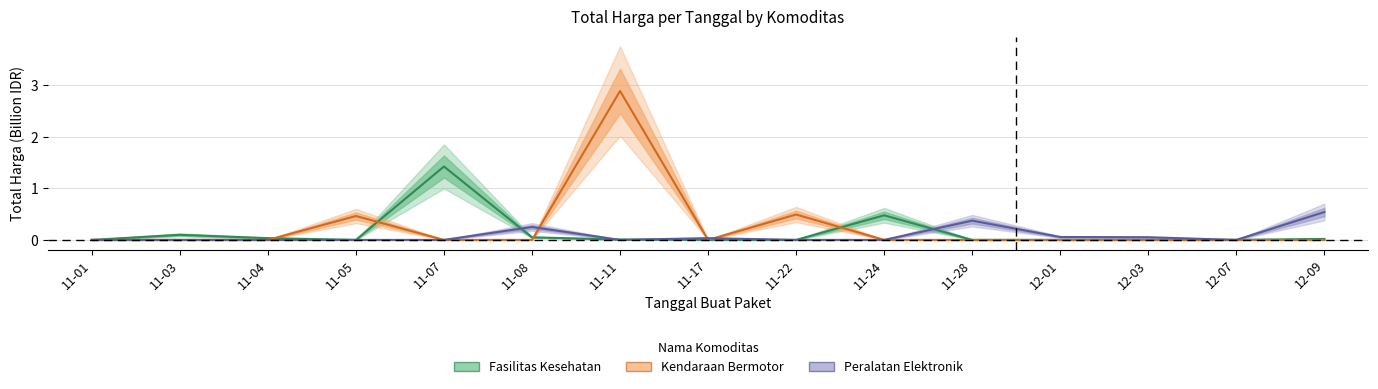

True or false: Peralatan Elektronik has more than 1 interior local peaks.

True